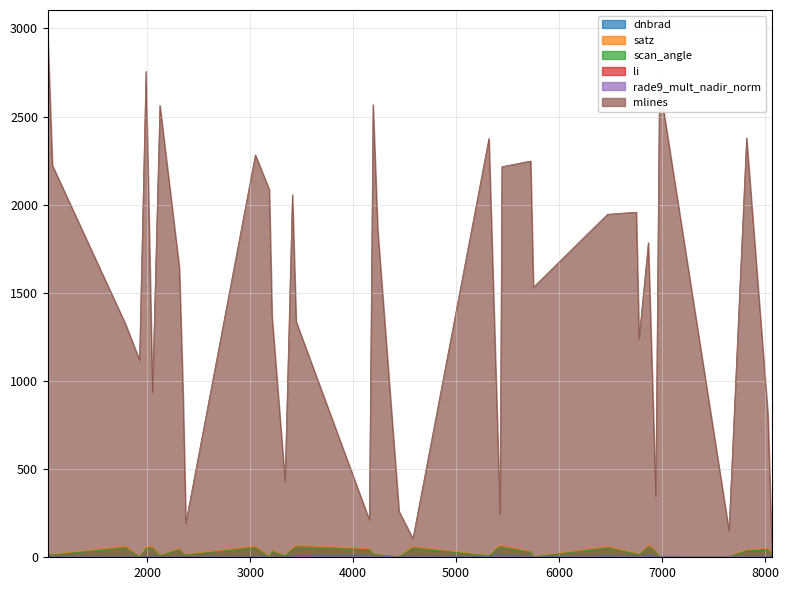

Which category has the highest value in the satz series?

6866